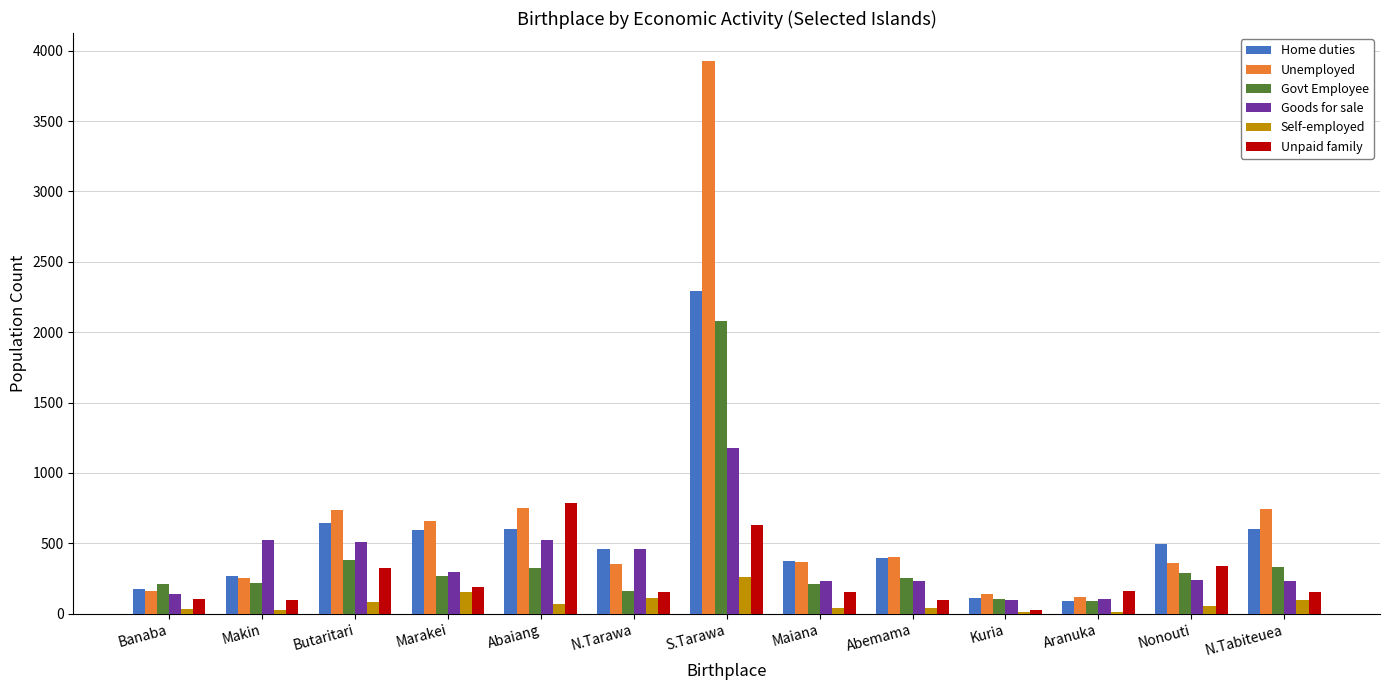

At which category is the sum across all series the highest?

S.Tarawa